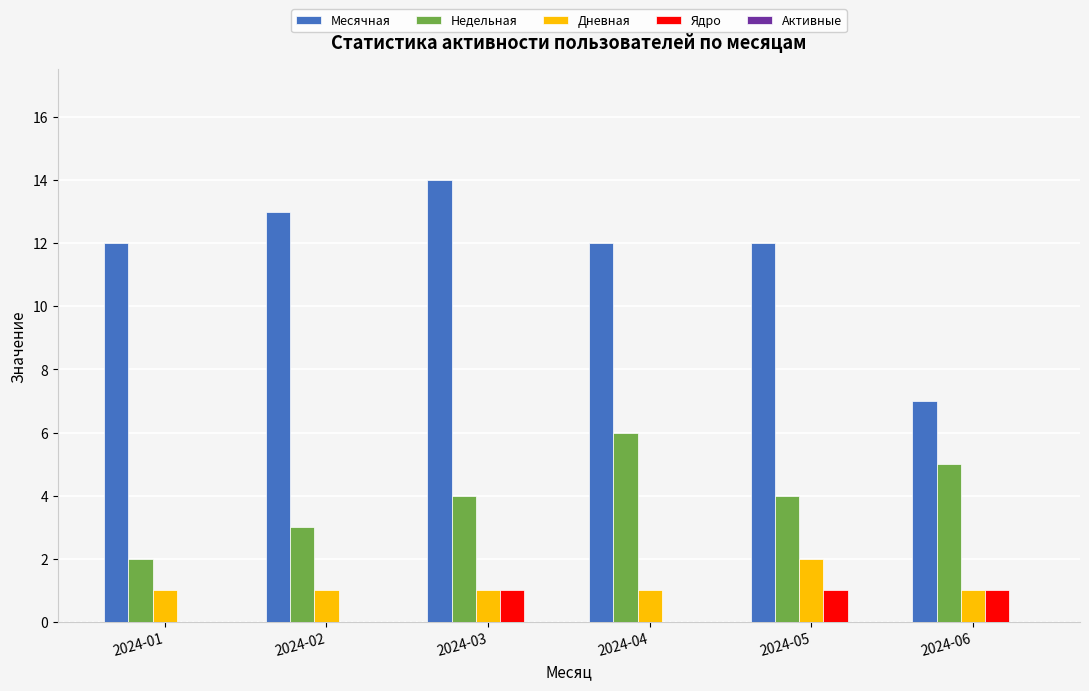

What is the sum of all Дневная values?

7